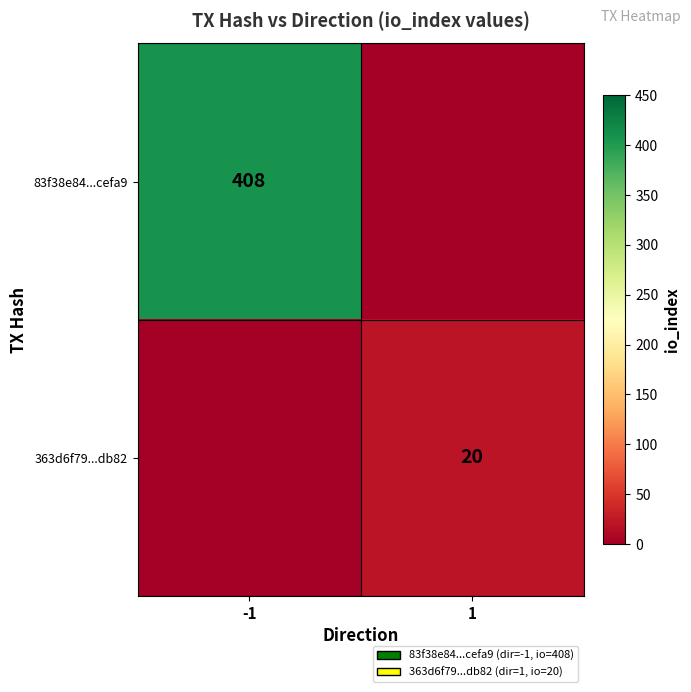

At how many categories does at least one series exceed 3?

2